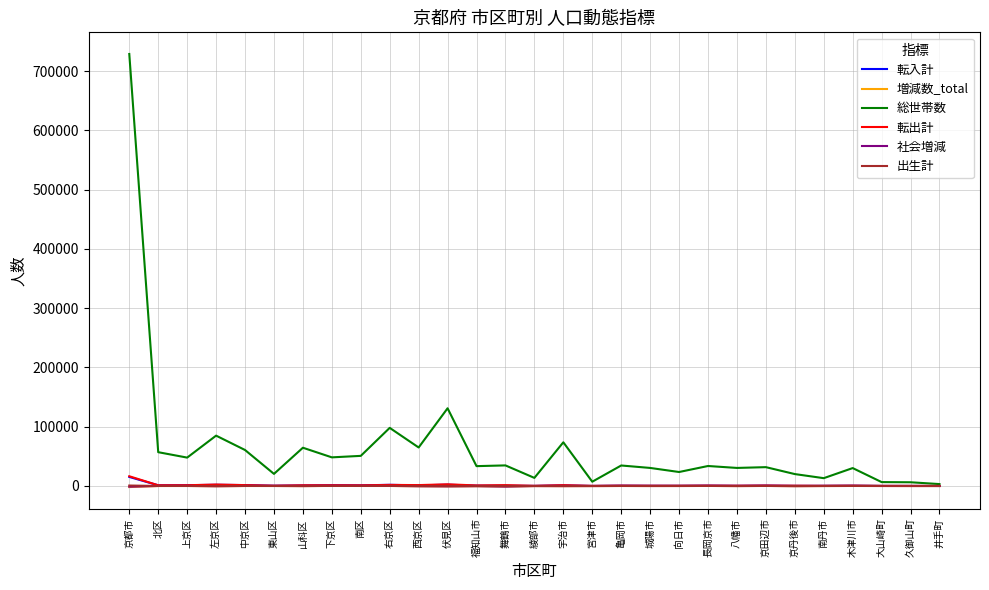

Which series changed the most between 西京区 and 伏見区?

総世帯数